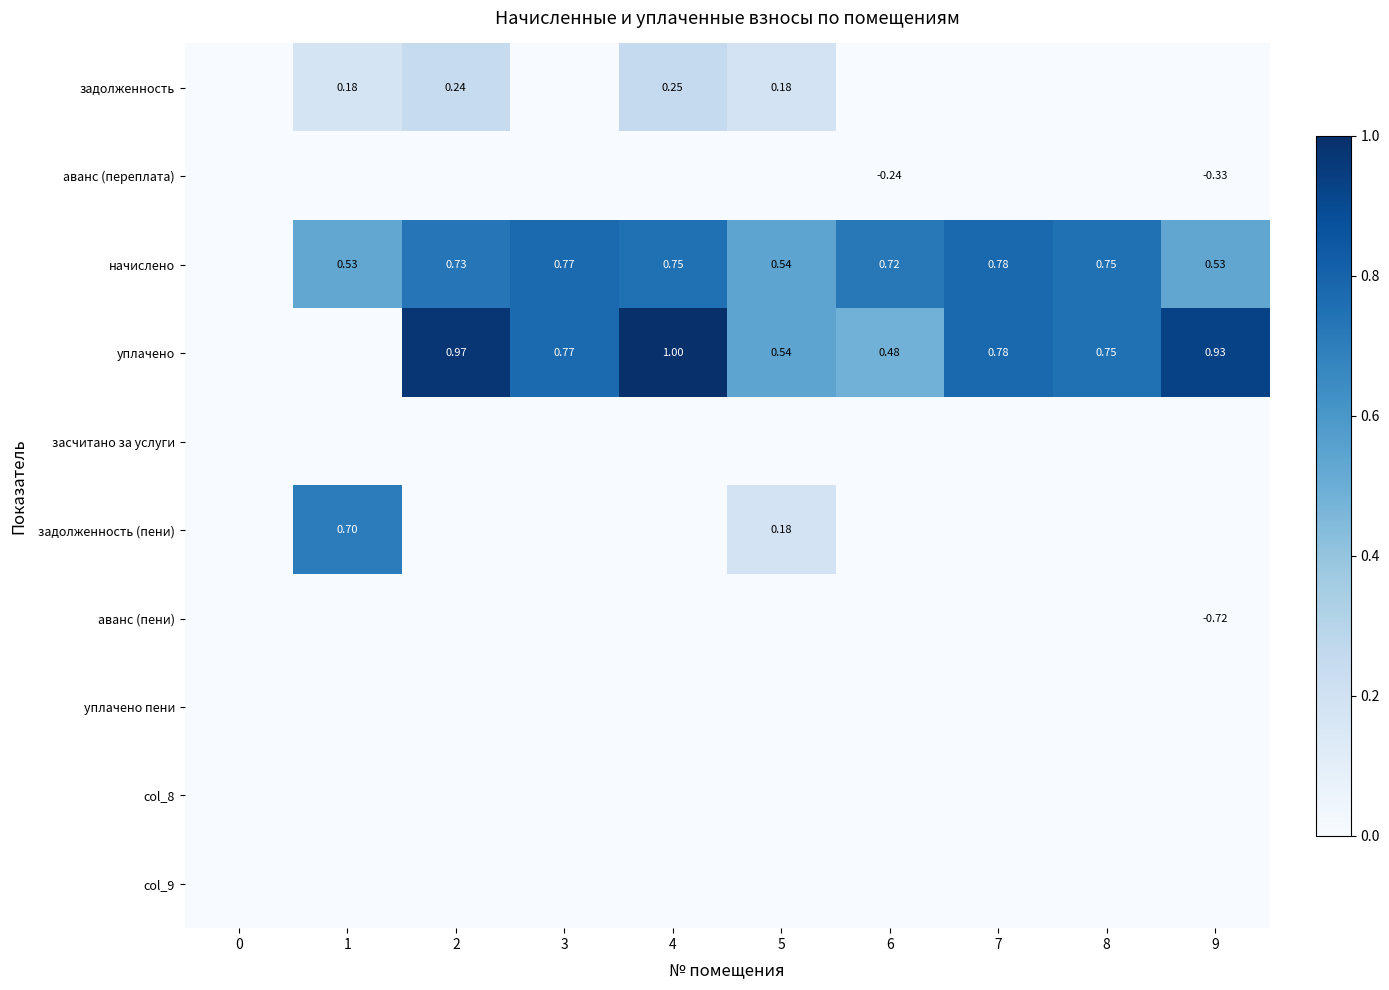

At which category does the chart reach its minimum across all series?

9